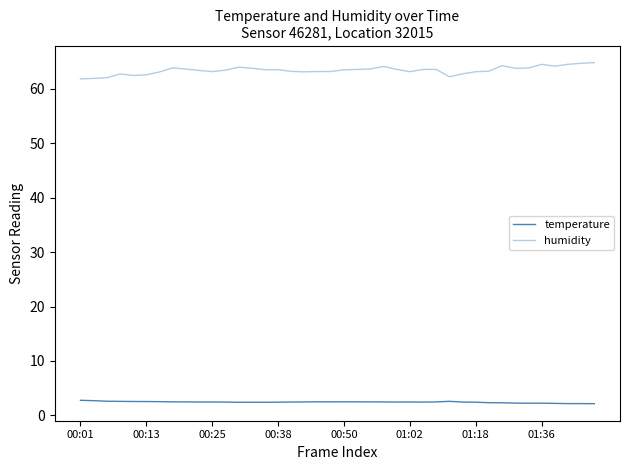

How many lines are shown in the chart?

2